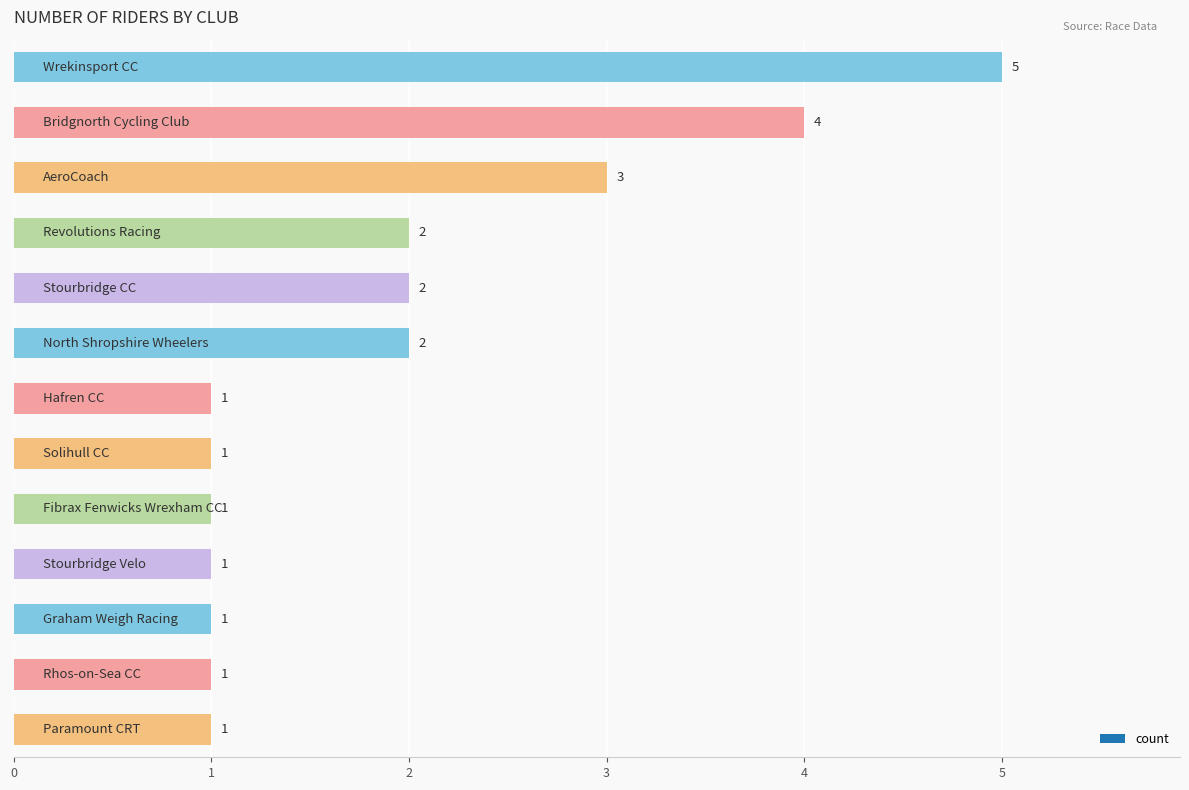

What is the value of the 10th bar from the top?

1